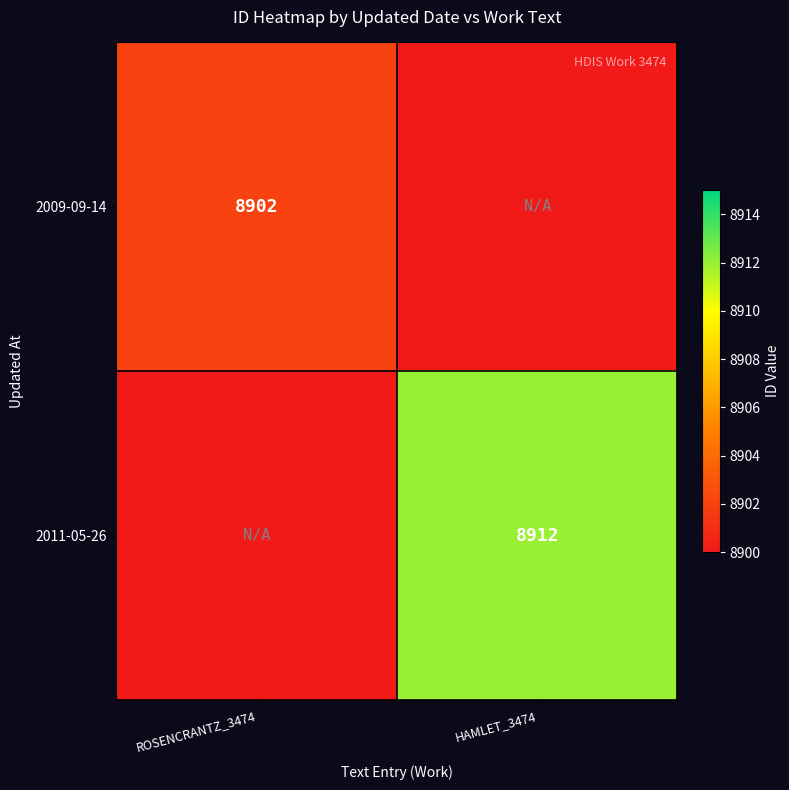

At which category is the sum across all series the highest?

HAMLET_3474